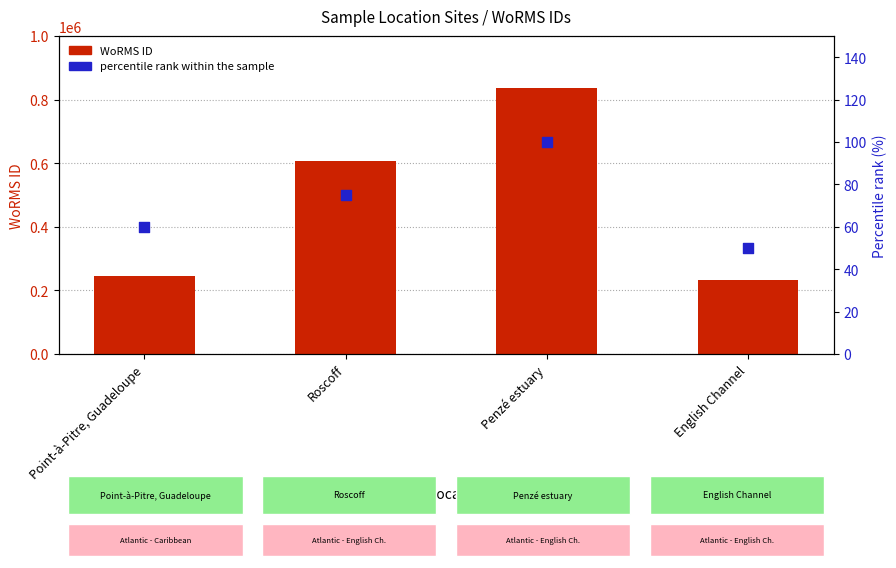

Which series reaches the maximum Y coordinate?

WoRMS ID